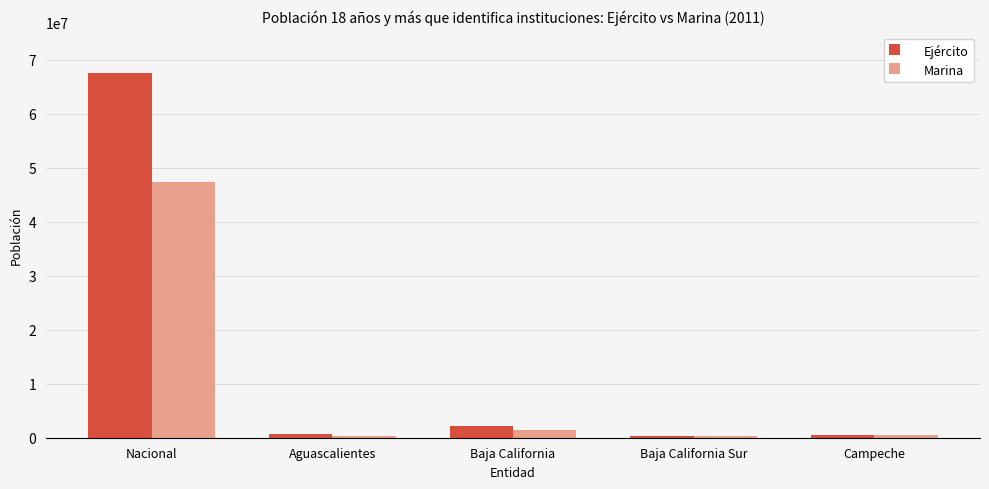

At which category is the sum across all series the highest?

Nacional